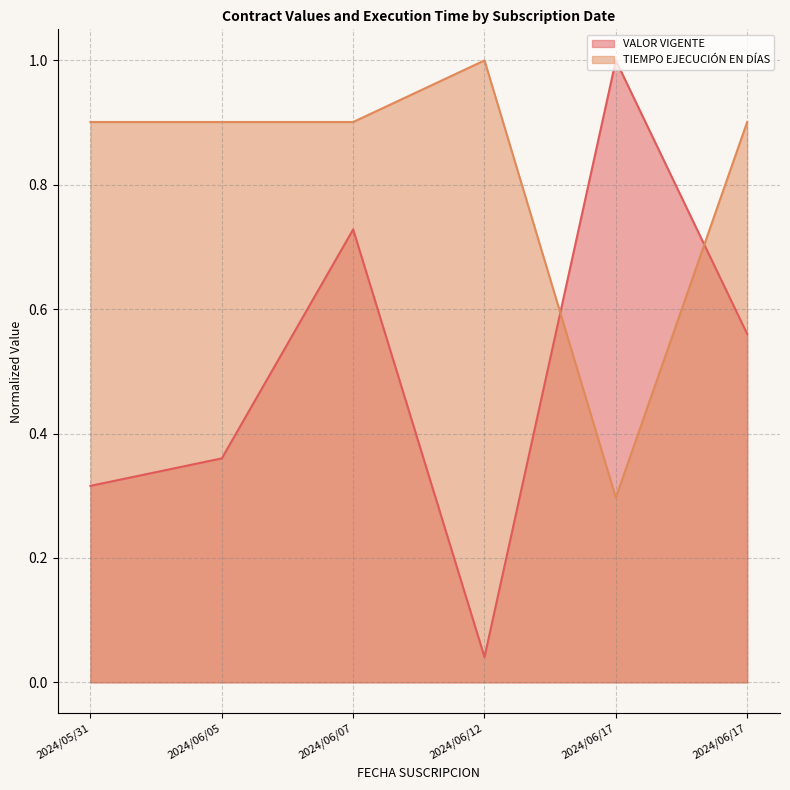

At which category does the chart reach its peak across all series?

2024/06/17